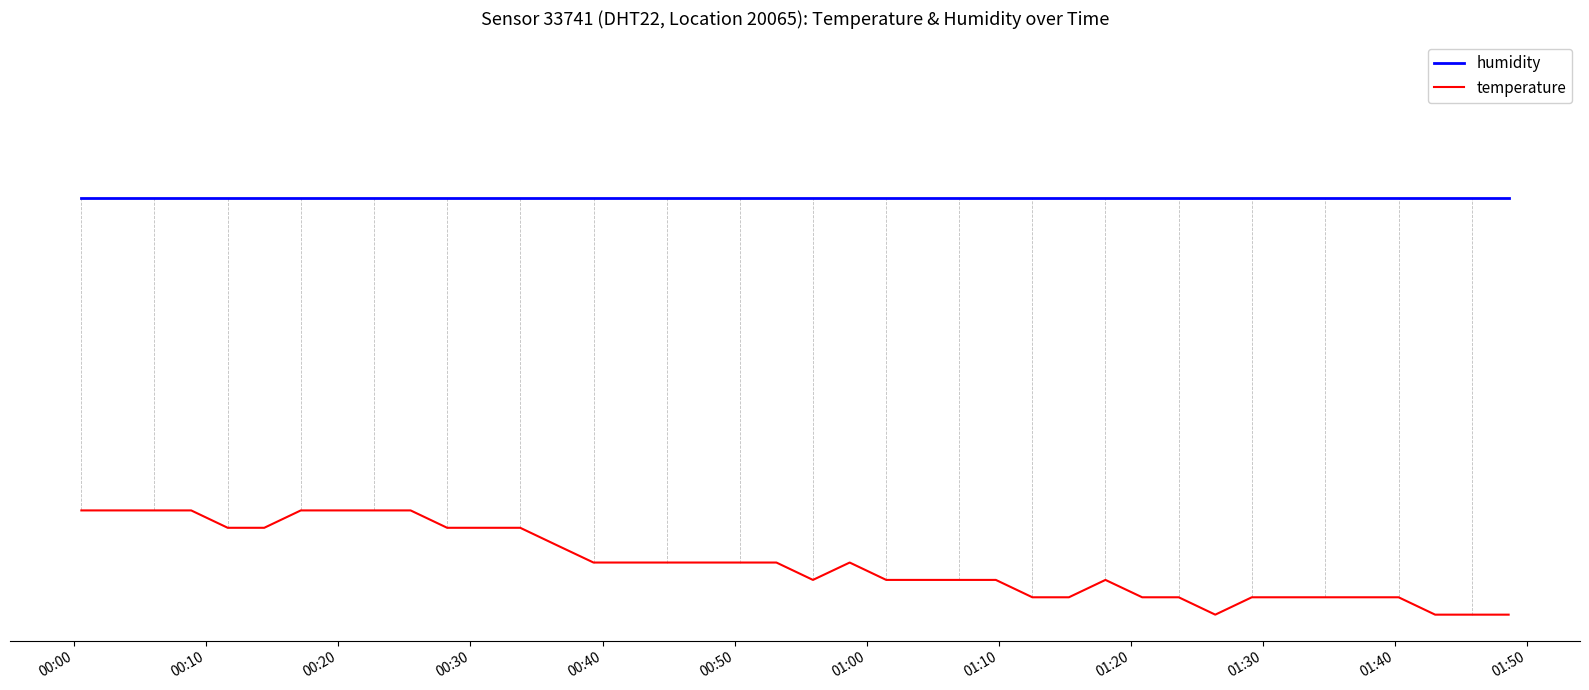

What is the sum of all humidity values?

3200.0